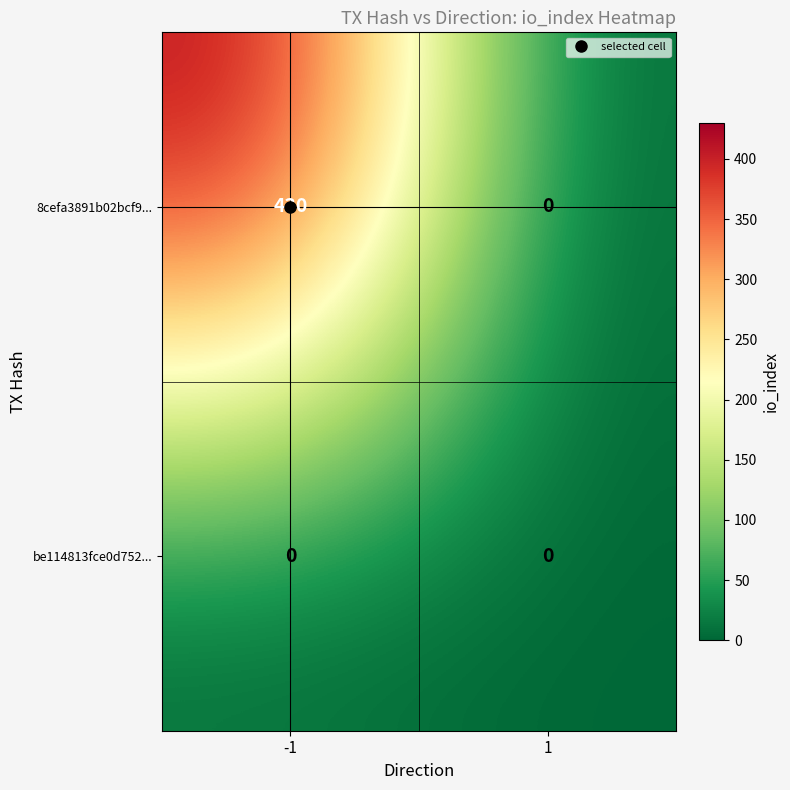

Between -1 and 1, which series saw the biggest shift?

8cefa3891b02bcf9...